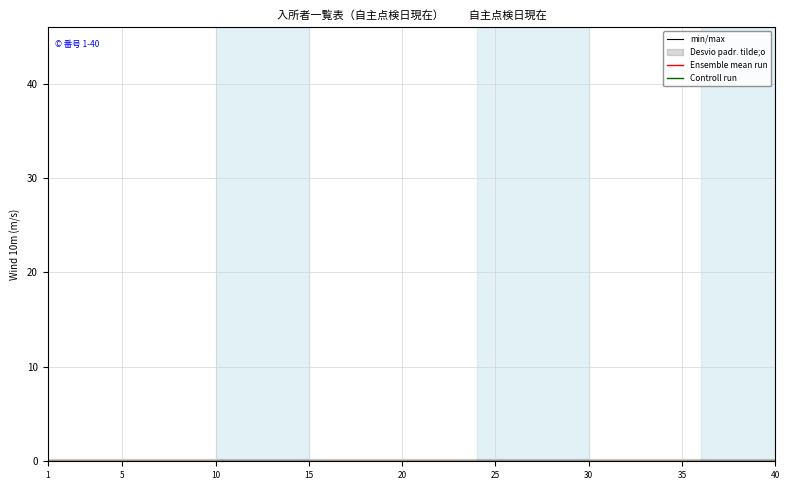

Is it true that Controll run equals 8 at 8?

False